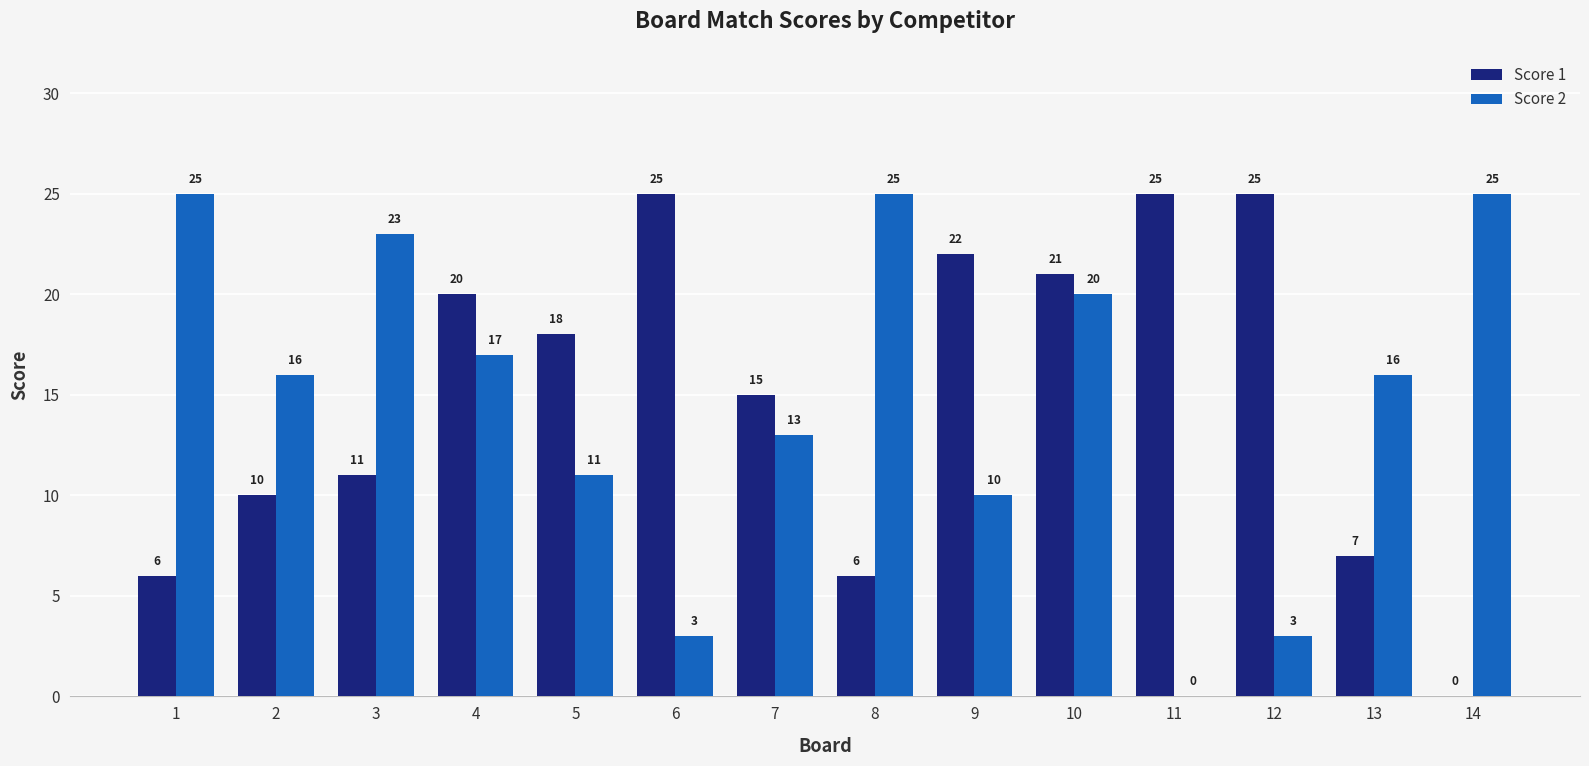

At which category is the sum across all series the highest?

10